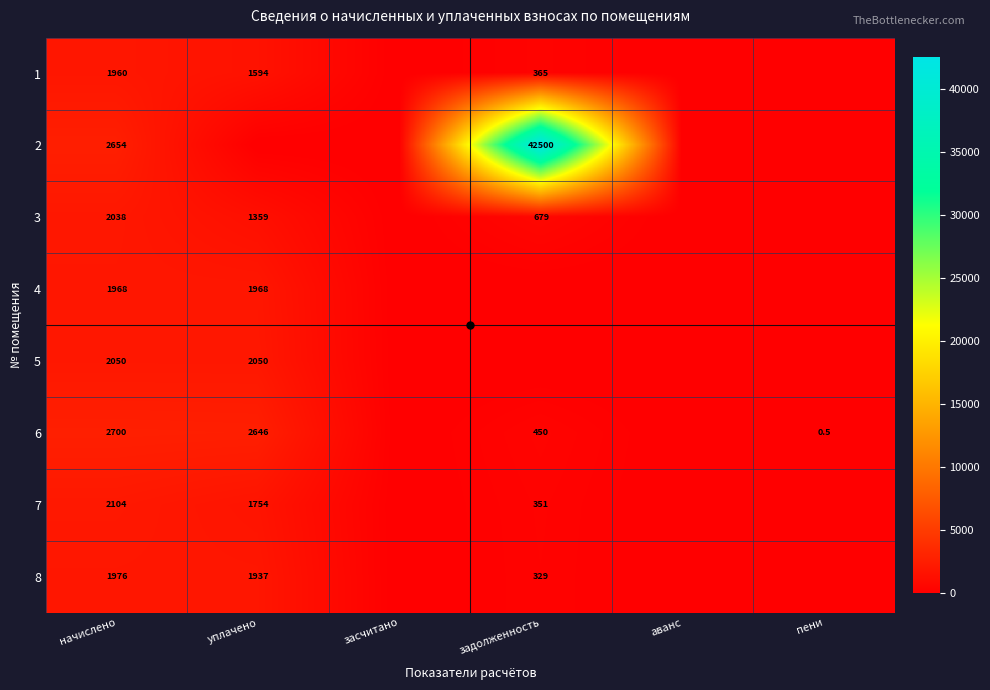

Is the value of 6 at засчитано greater than the value of 1 at пени?

No